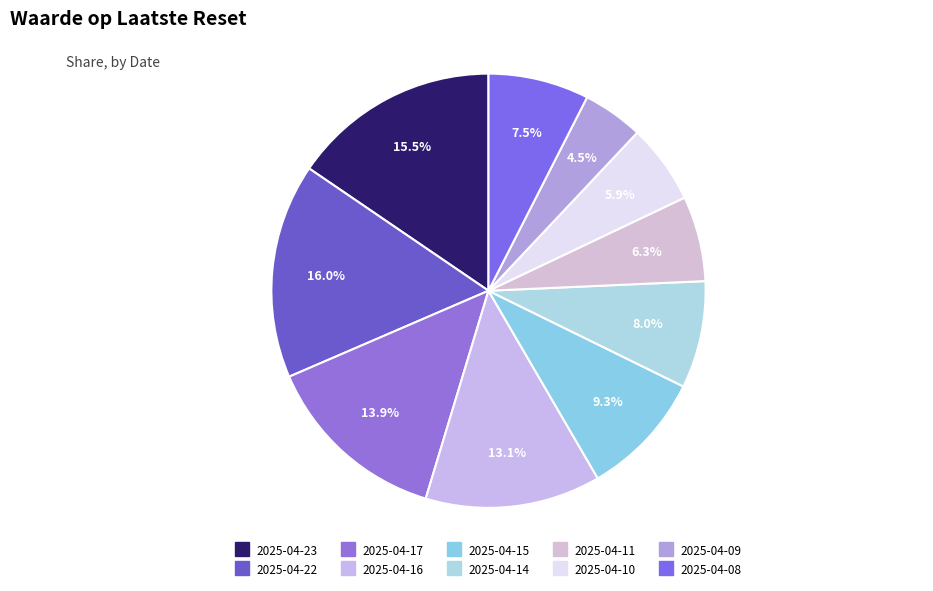

Is there a majority slice in this chart?

No